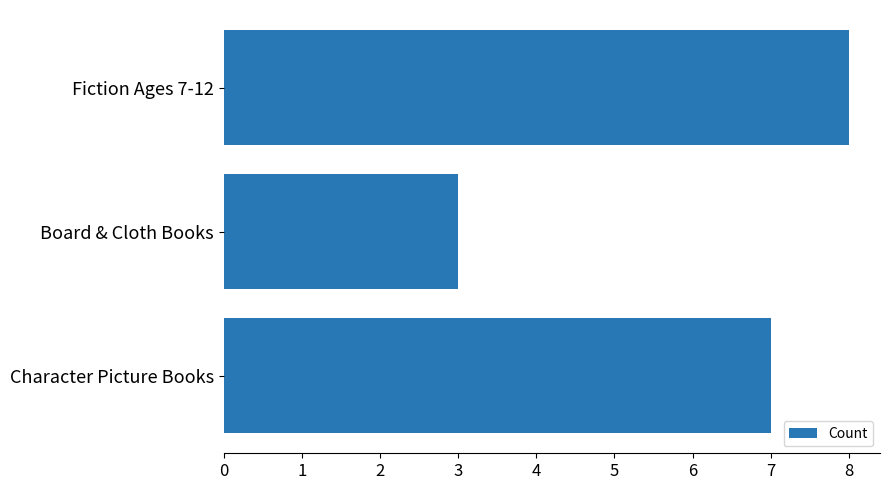

Rank the categories by value from highest to lowest.

Fiction Ages 7-12, Character Picture Books, Board & Cloth Books